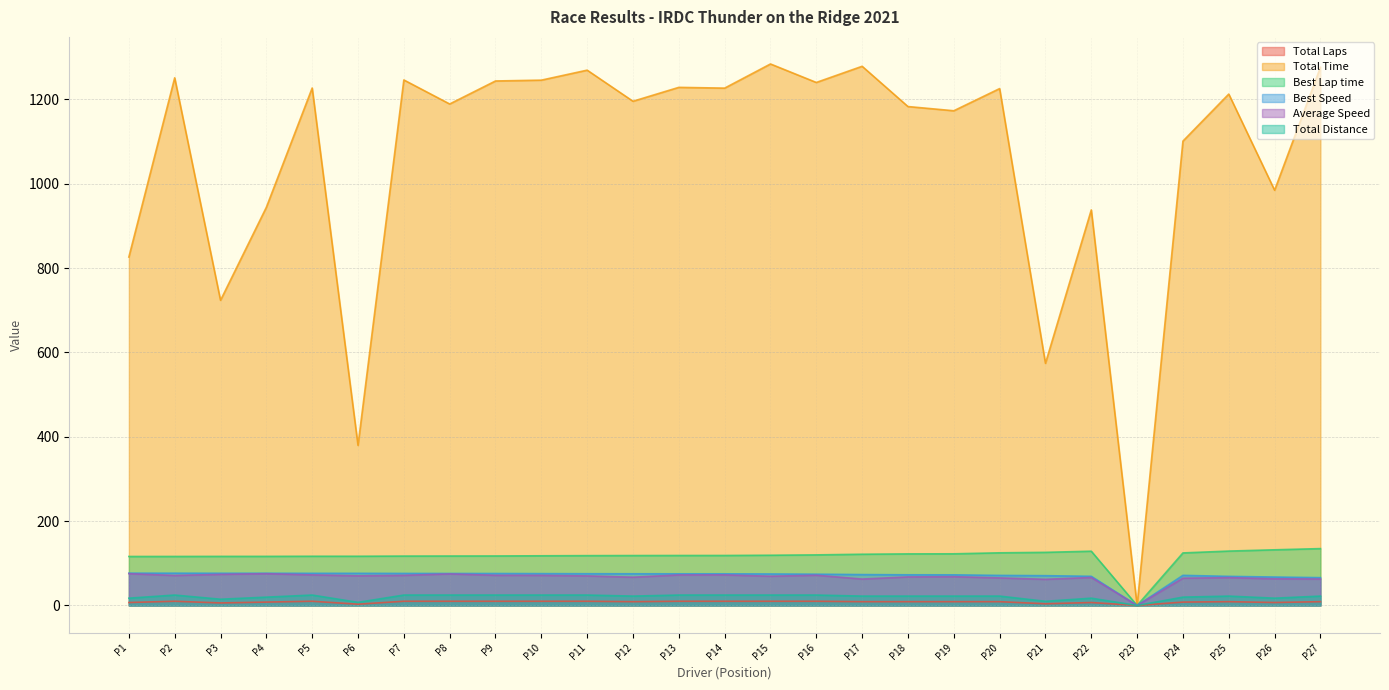

At which label does Average Speed first exceed 70?

P1